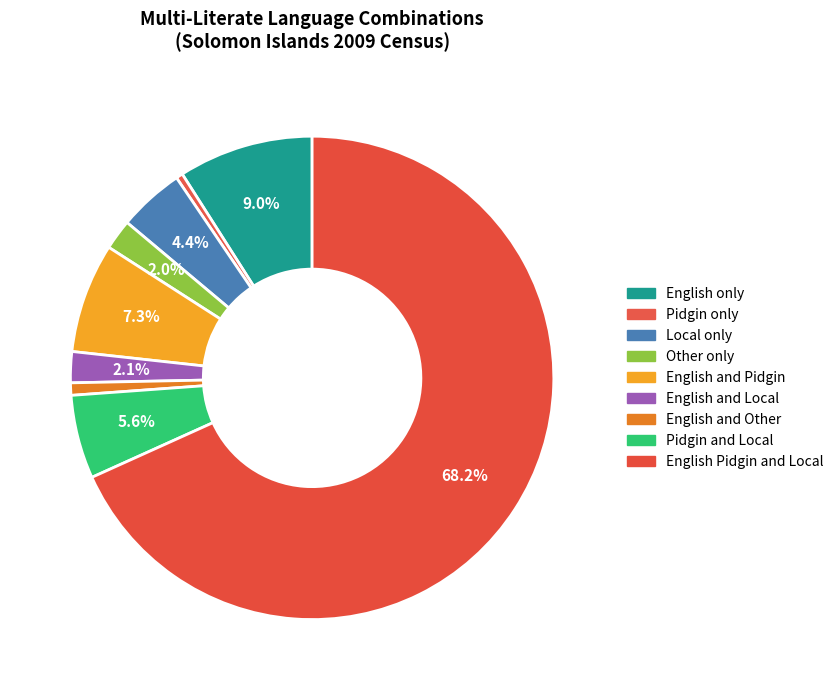

How much of the chart is everything except Local only?

95.6%